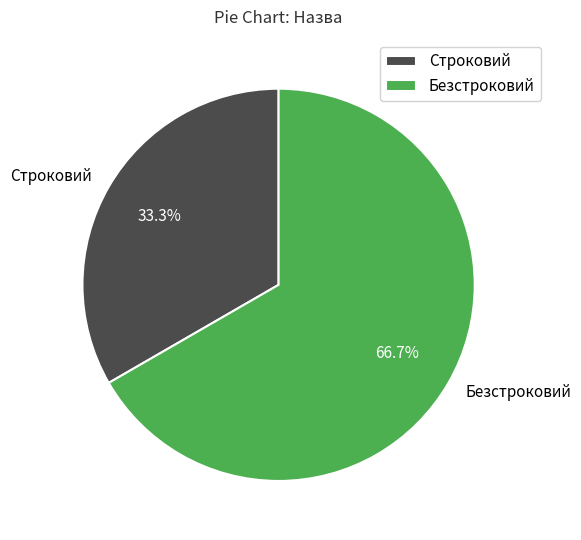

Is it true that Строковий is 23% of the pie?

False